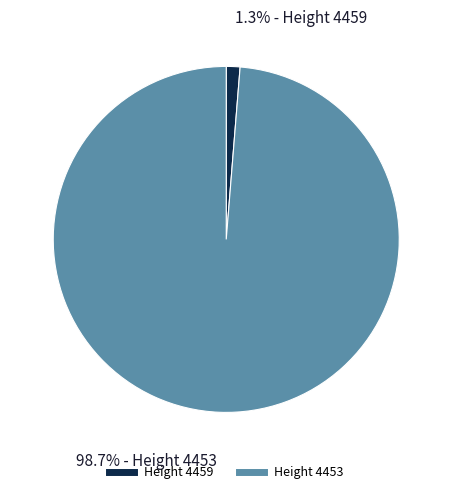

Is there a majority slice in this chart?

Yes